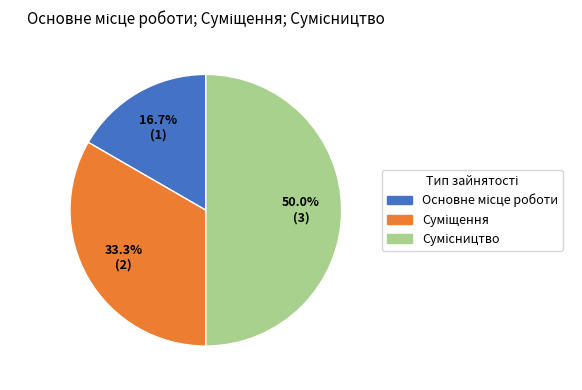

To the nearest percent, what is the difference between the largest and smallest slice percentages?

33%